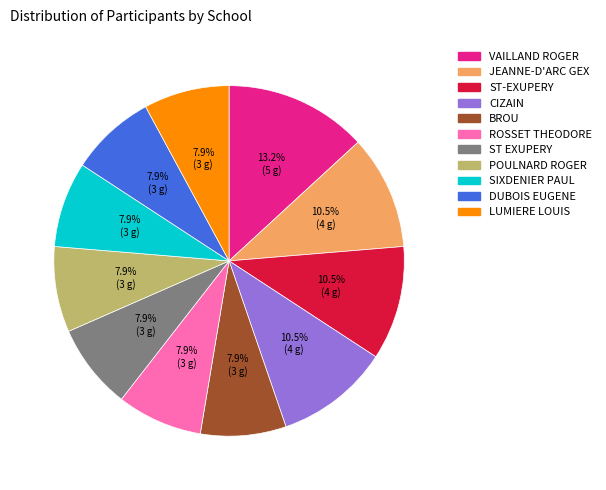

Does POULNARD ROGER represent more than half of the total?

No